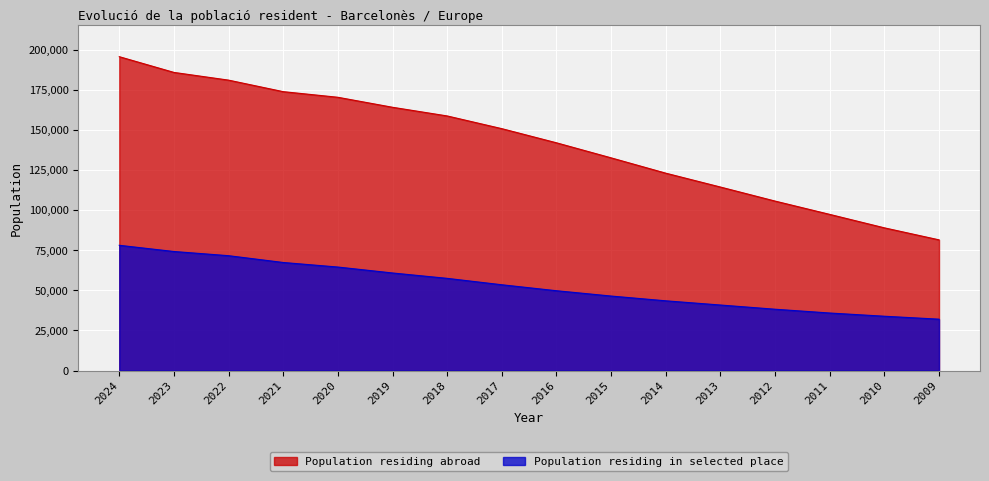

Where is Population residing in selected place nearest to the value 55067?

2017